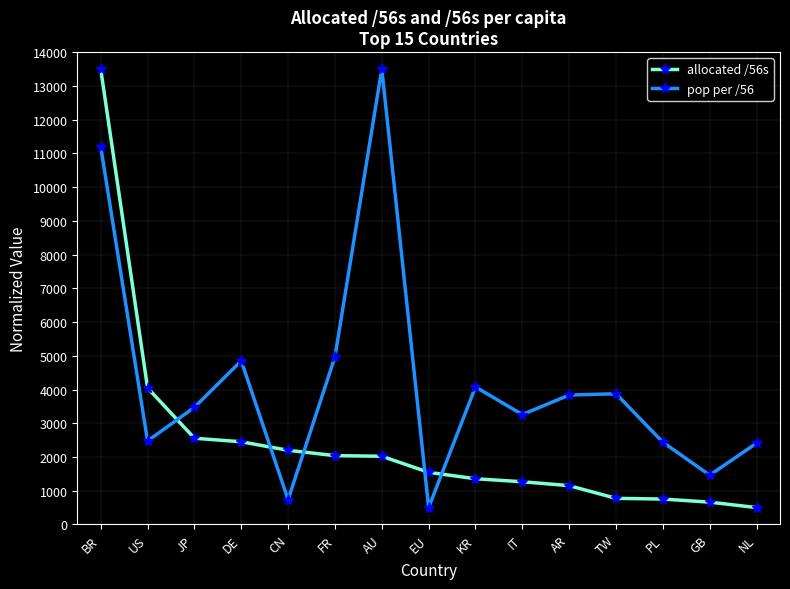

Which series changed the most between BR and AU?

allocated /56s